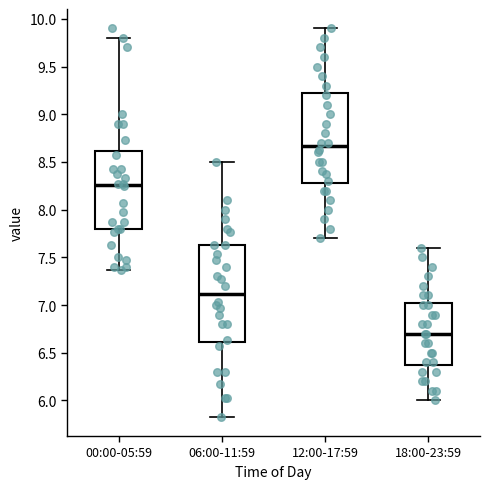

Comparing the boxes themselves (not the whiskers), which one is the tallest?

06:00-11:59